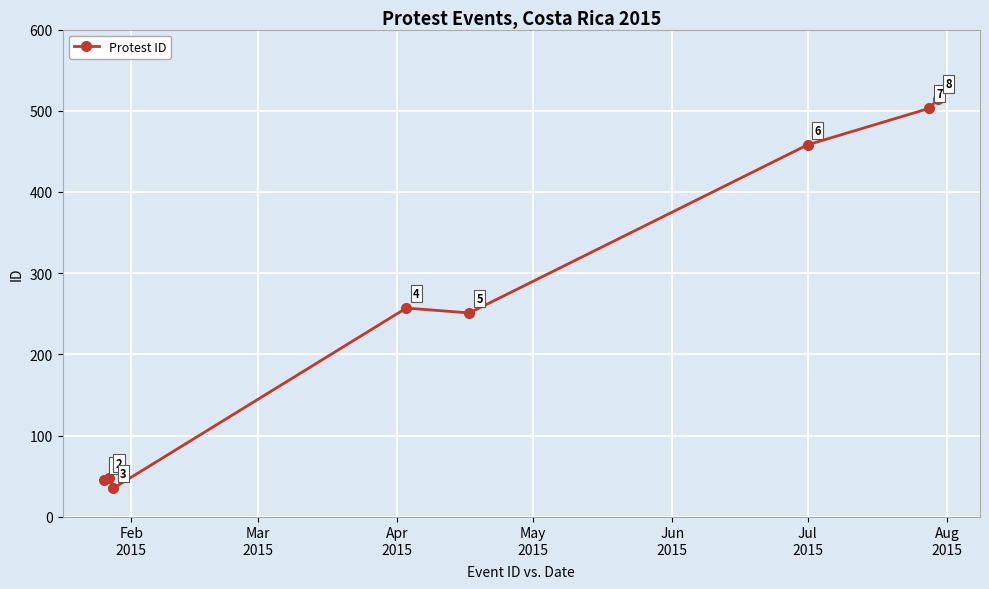

What is the greatest value displayed?

515